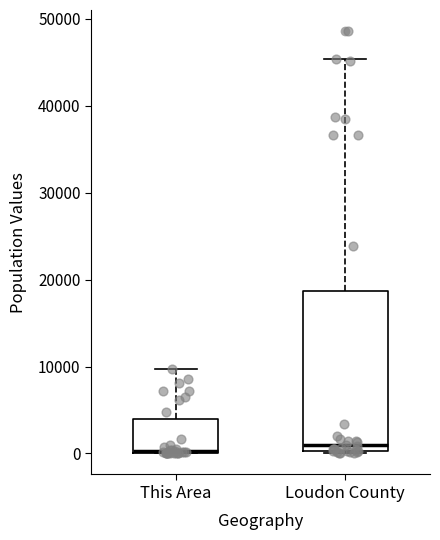

Reading left to right, read every box against the y-axis: the position of its median line, the range the box covers, and the ends of its whiskers. The values are not printed on the chart, so give them approximately, as read against the axis.

This Area: median 0 (drawn on the box's lower edge), box 0 to 4000, whiskers 0 to 10000
Loudon County: median 1000, box 0 to 19000, whiskers 0 to 45000